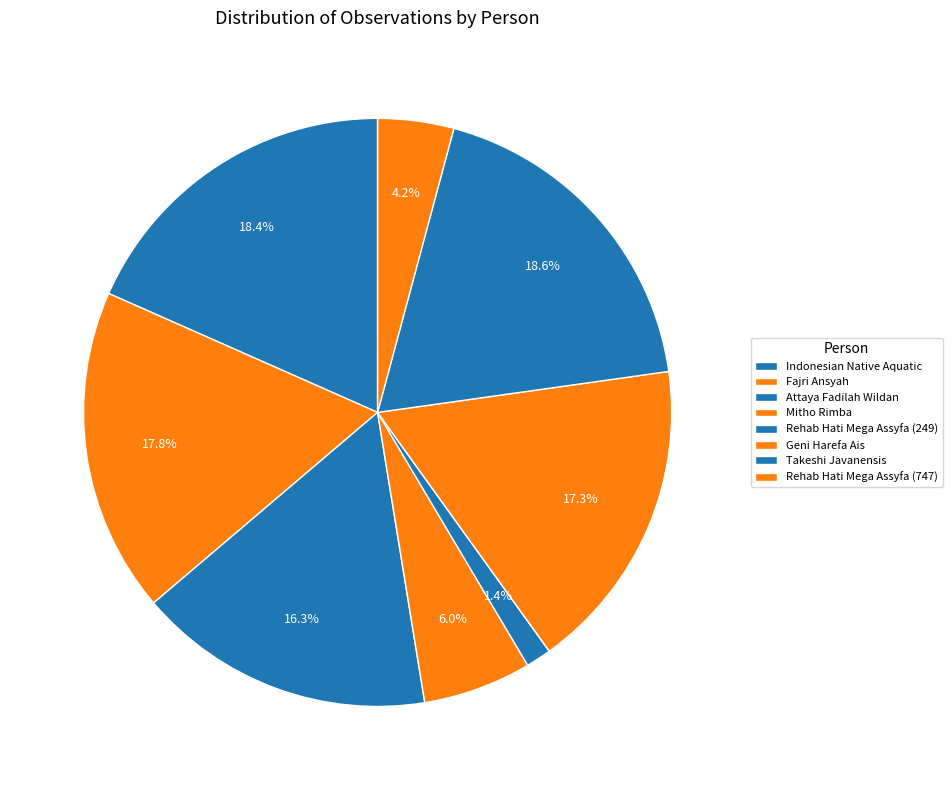

Combined, do Indonesian Native Aquatic and Mitho Rimba account for over 50%?

No